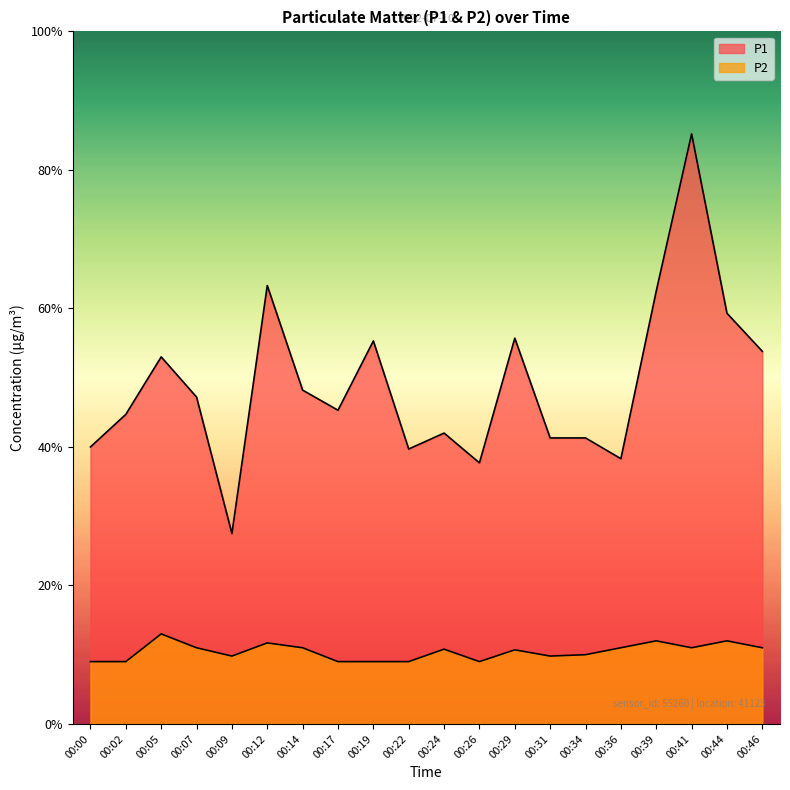

Does the chart display data point markers on the line(s)?

No